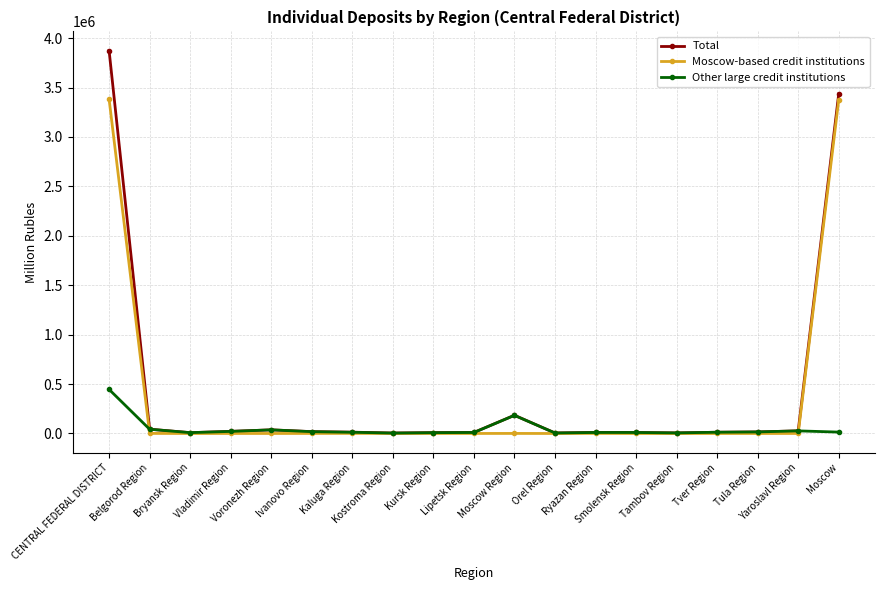

Which series has the largest total across all categories?

Total